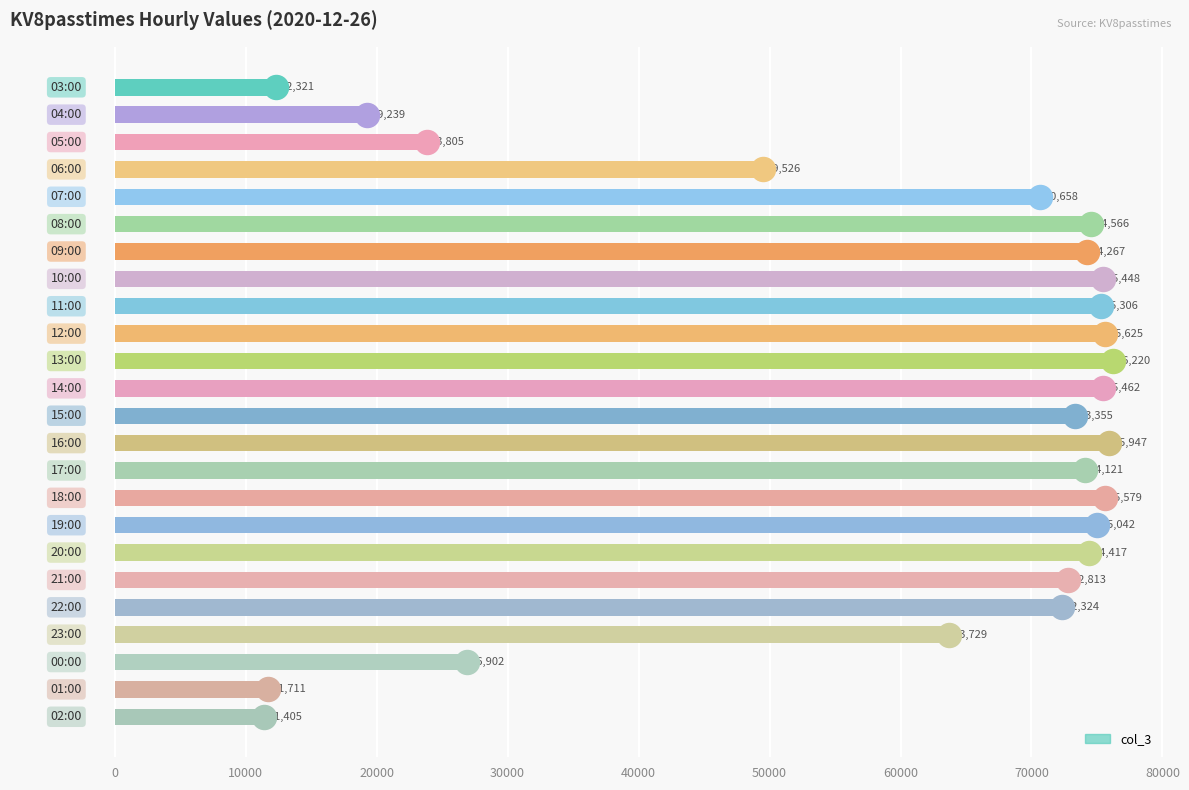

Which has a higher value, −10000 or 11?

11